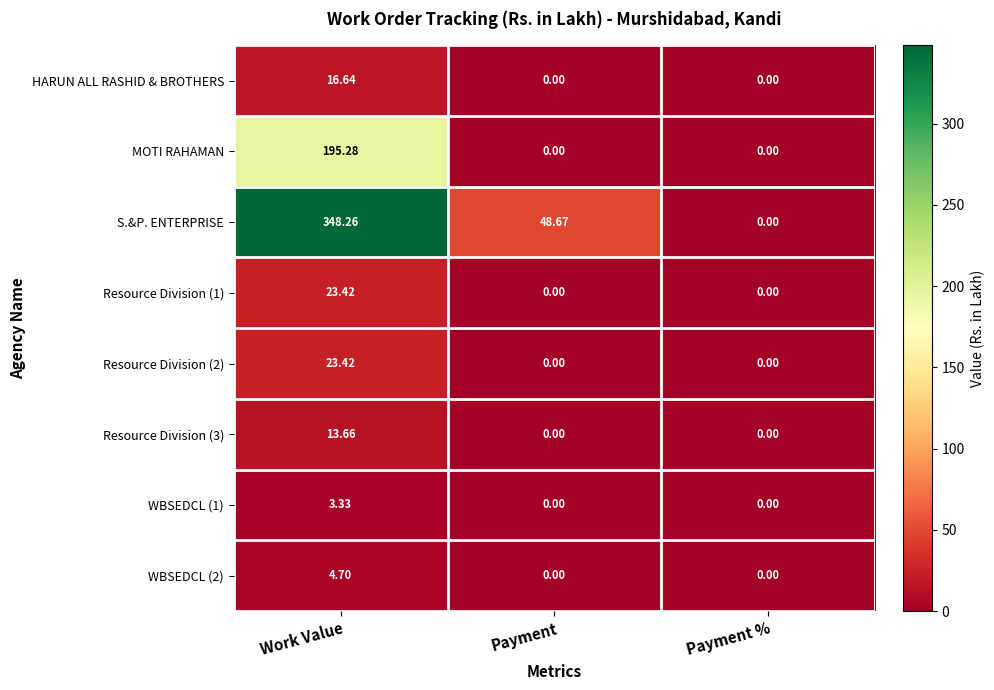

Which series has the largest total across all categories?

S.&P. ENTERPRISE